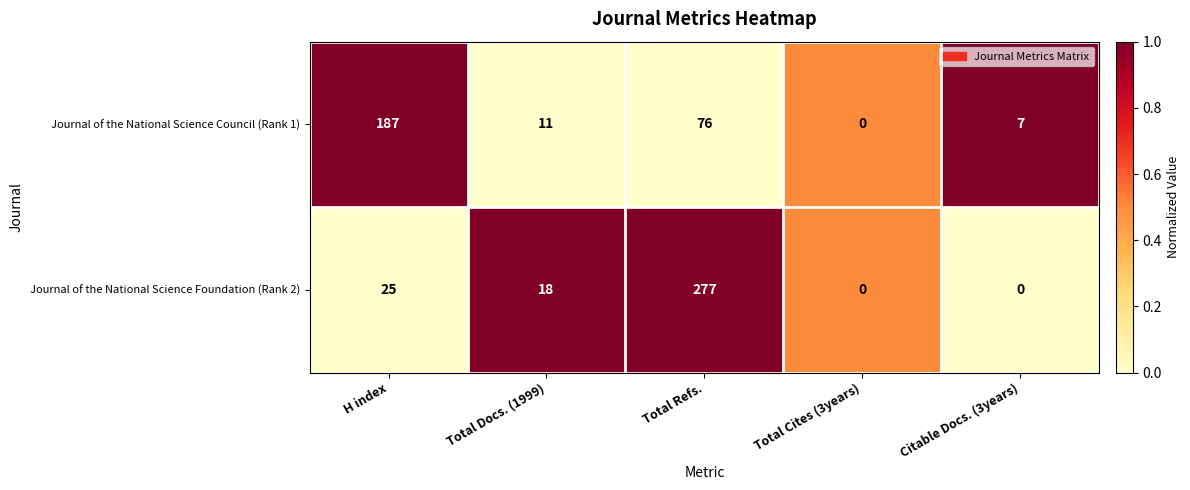

How many positive values does the Journal of the National Science Council (Rank 1) series have?

4